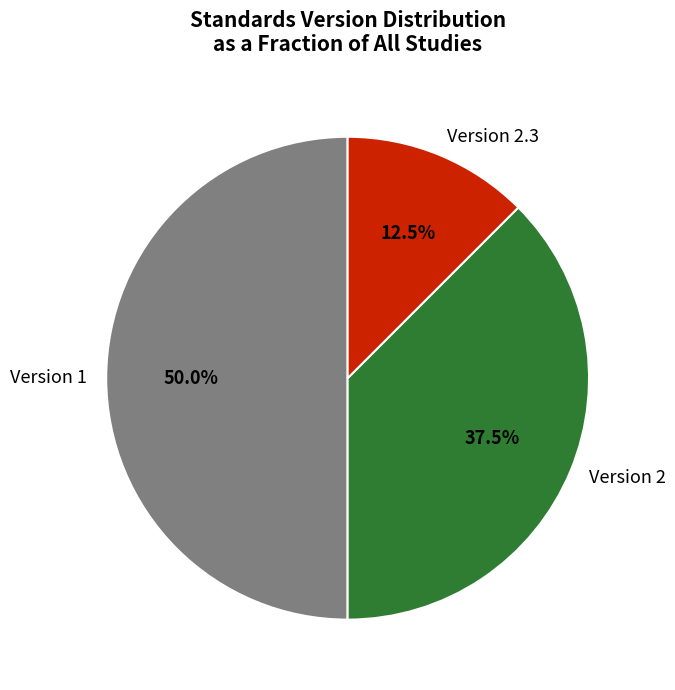

Rank the categories by value from highest to lowest.

Version 1, Version 2, Version 2.3